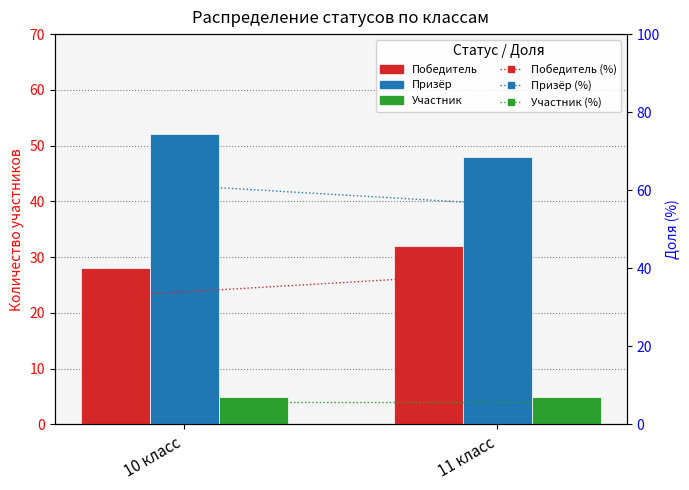

Rank the series by their maximum value, from highest to lowest.

Призёр (%), Призёр, Победитель (%), Победитель, Участник (%), Участник